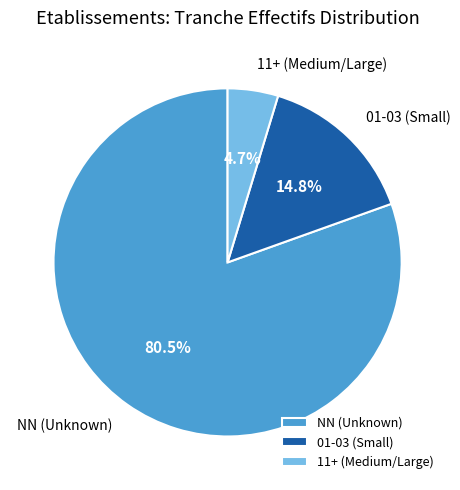

Which has a higher value, 01-03 (Small) or 11+ (Medium/Large)?

01-03 (Small)